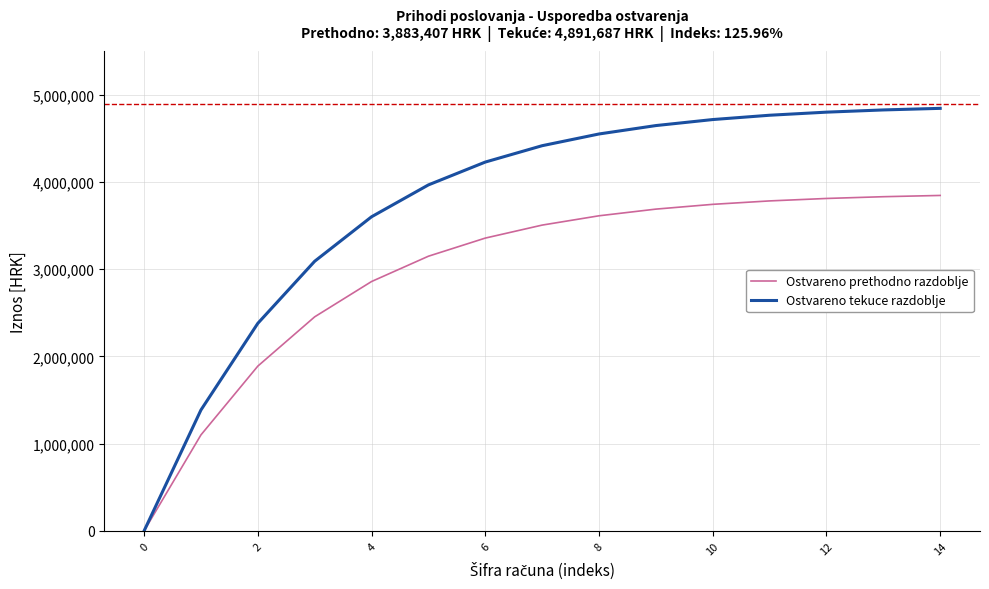

How many lines are shown in the chart?

2